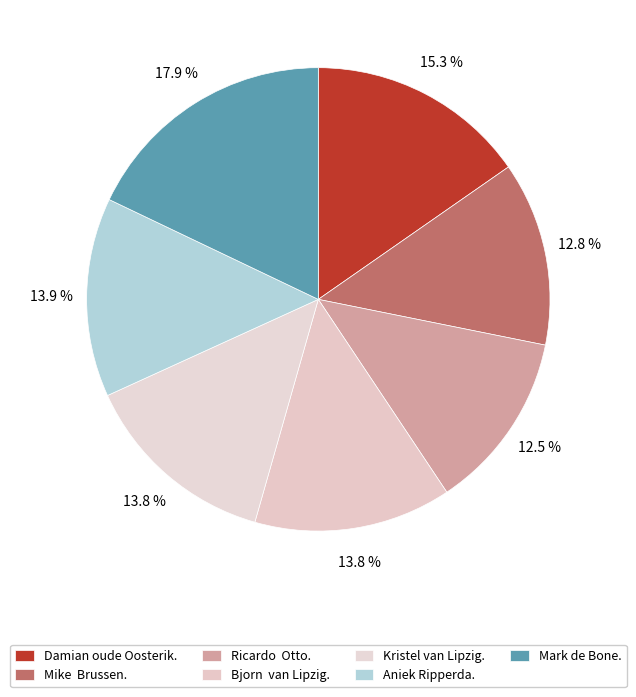

Count the number of slices in the pie.

7